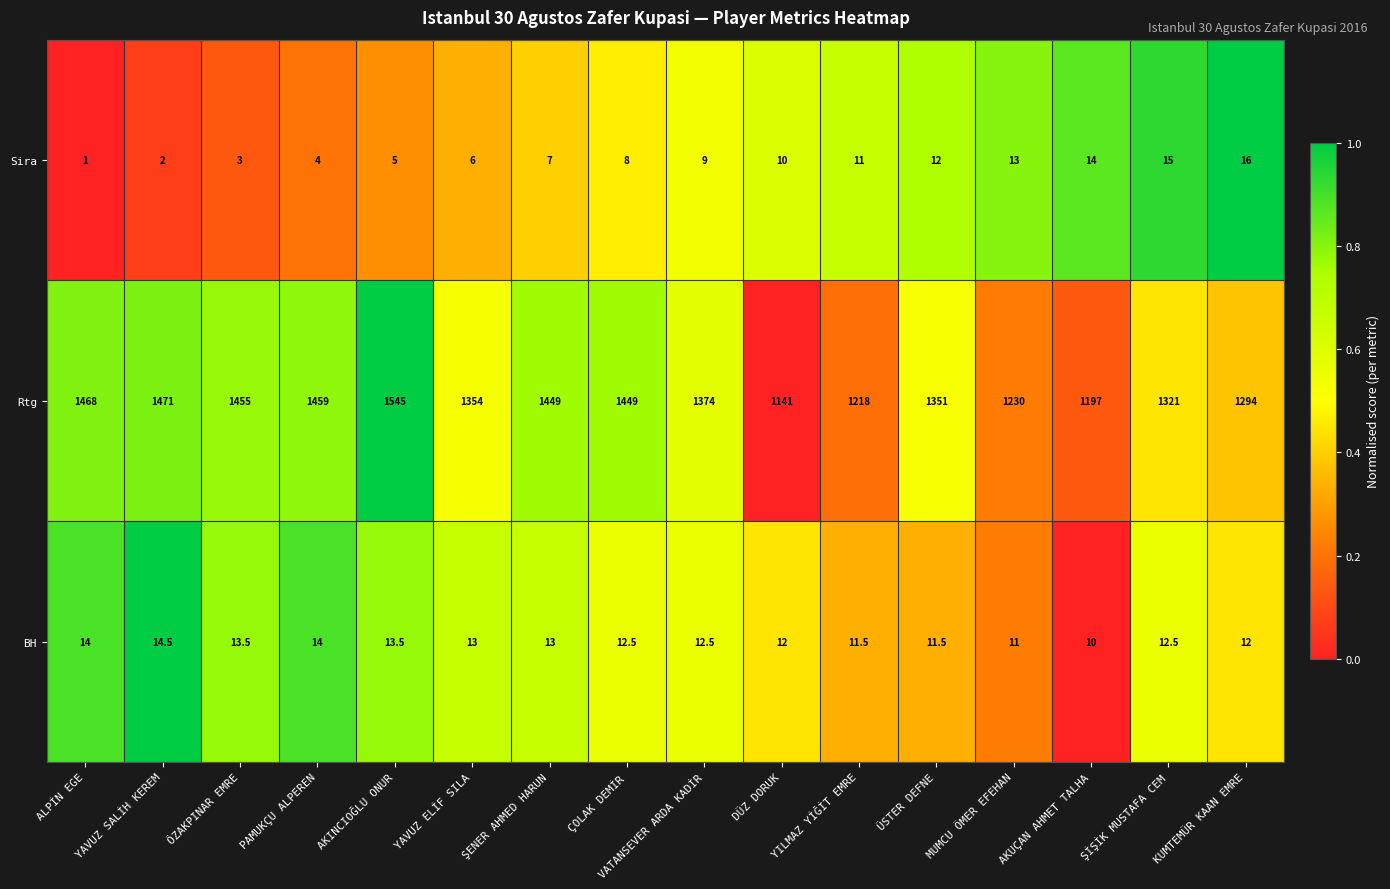

Which label corresponds to the largest value in the chart?

AKINCIOĞLU ONUR